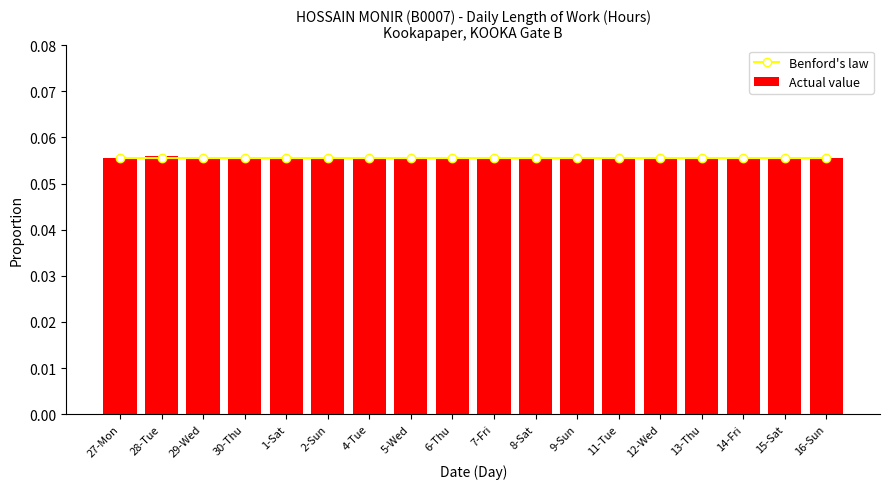

True or false: Actual value has a value of 0.0 at 13-Thu.

False